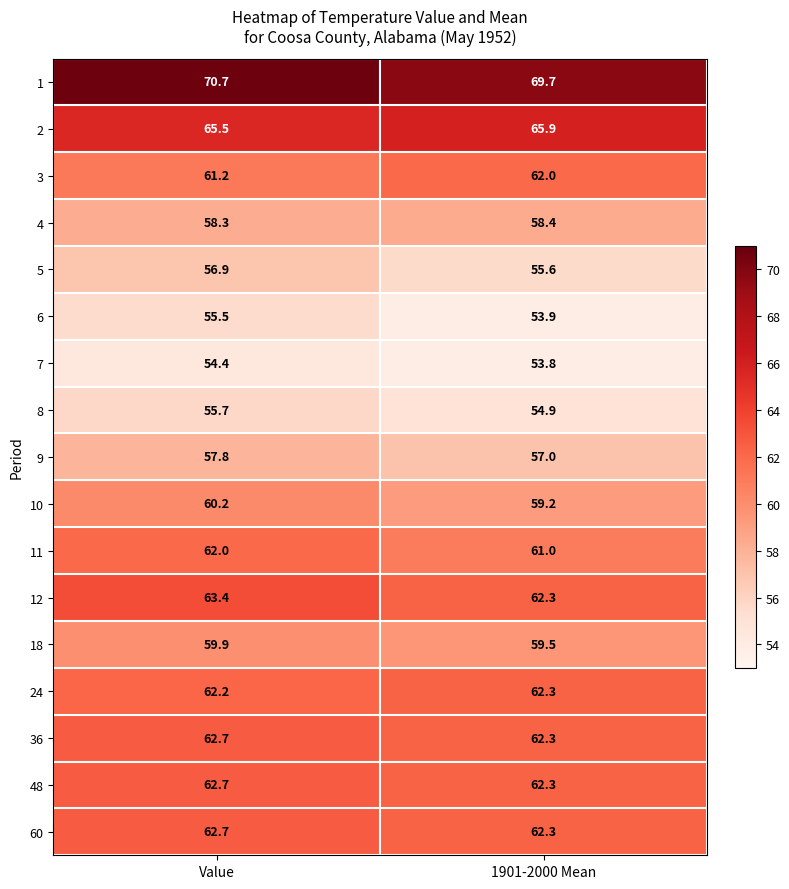

What is the average value of the 10 series?

59.7